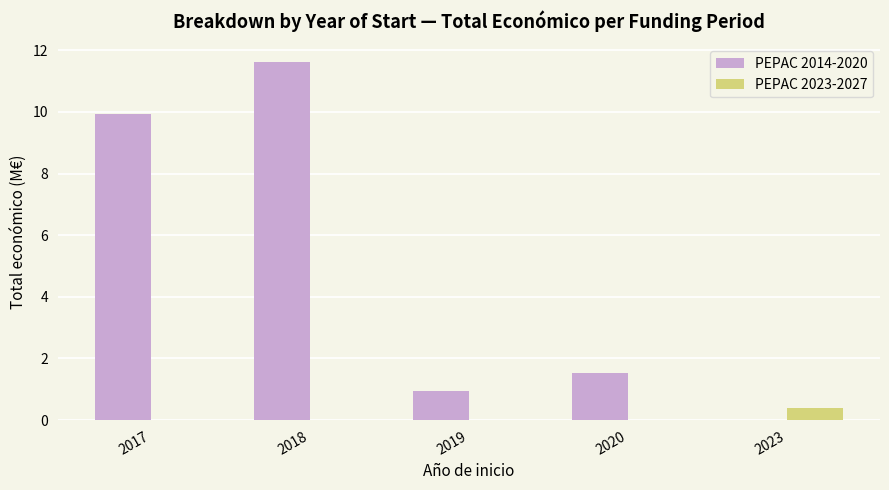

Reading left to right, transcribe all the data shown in this chart.

PEPAC 2014-2020: 2017=9.9	2018=11.6	2019=0.9	2020=1.5	2023=0.0
PEPAC 2023-2027: 2017=0.0	2018=0.0	2019=0.0	2020=0.0	2023=0.4